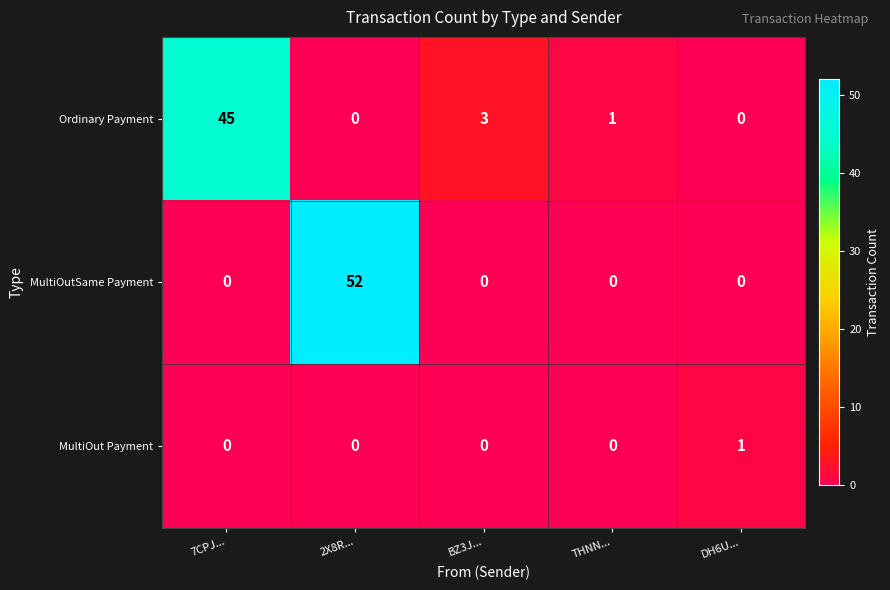

What is the average value of the Ordinary Payment series?

10